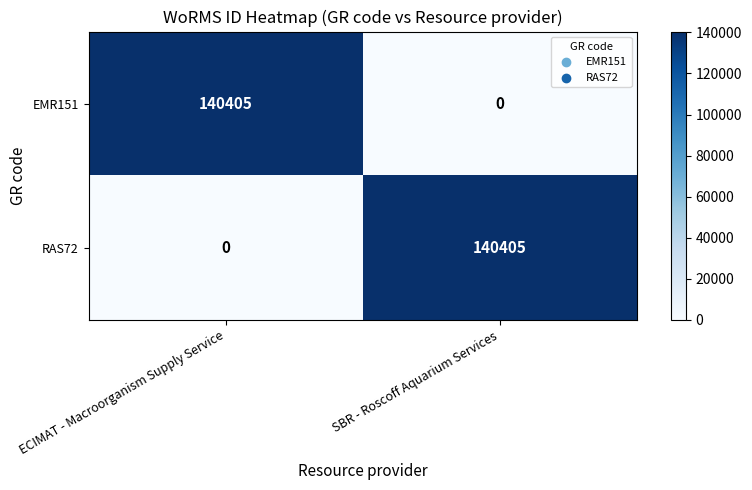

Is it true that RAS72 equals 0 at ECIMAT - Macroorganism Supply Service?

True